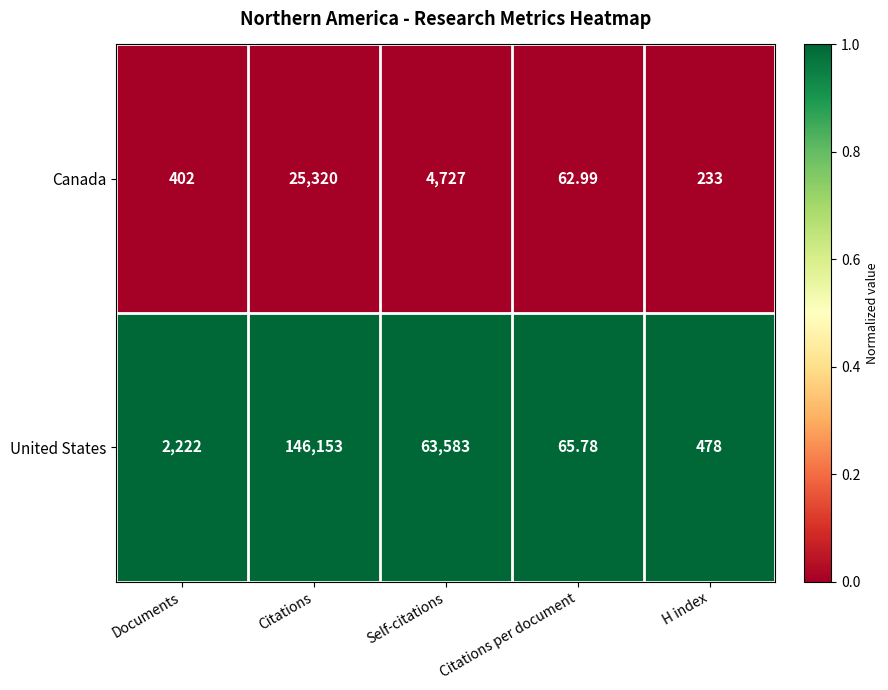

Rank the series by their average value, from lowest to highest.

Canada, United States